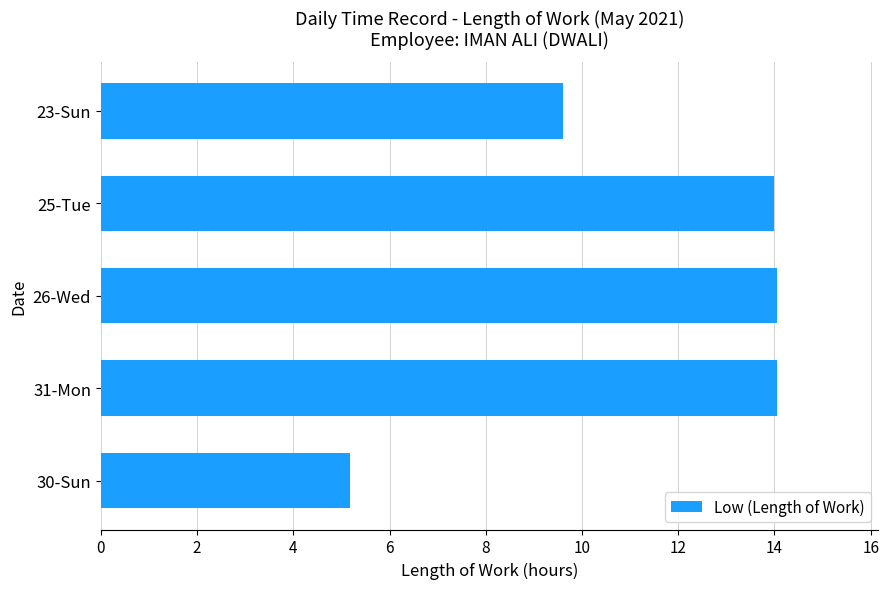

What is the maximum value shown in the chart?

14.1